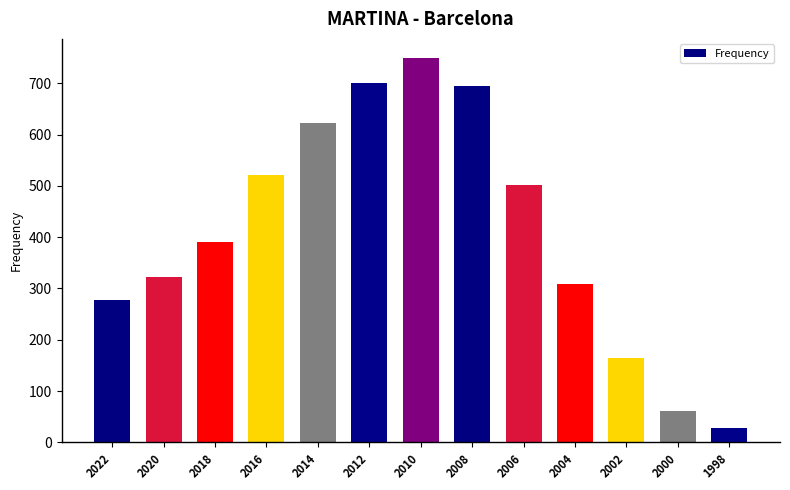

What is the difference between the maximum and second lowest values?

688